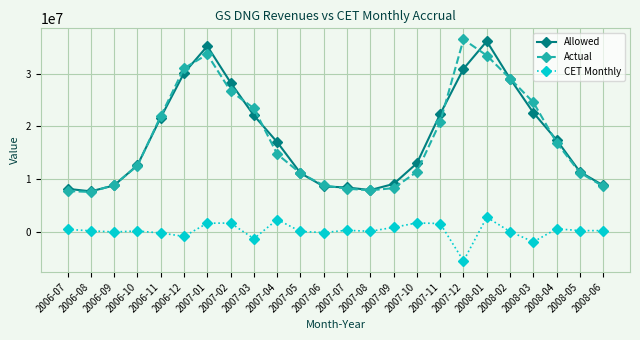

How many data points in CET Monthly are less than 171113?

12